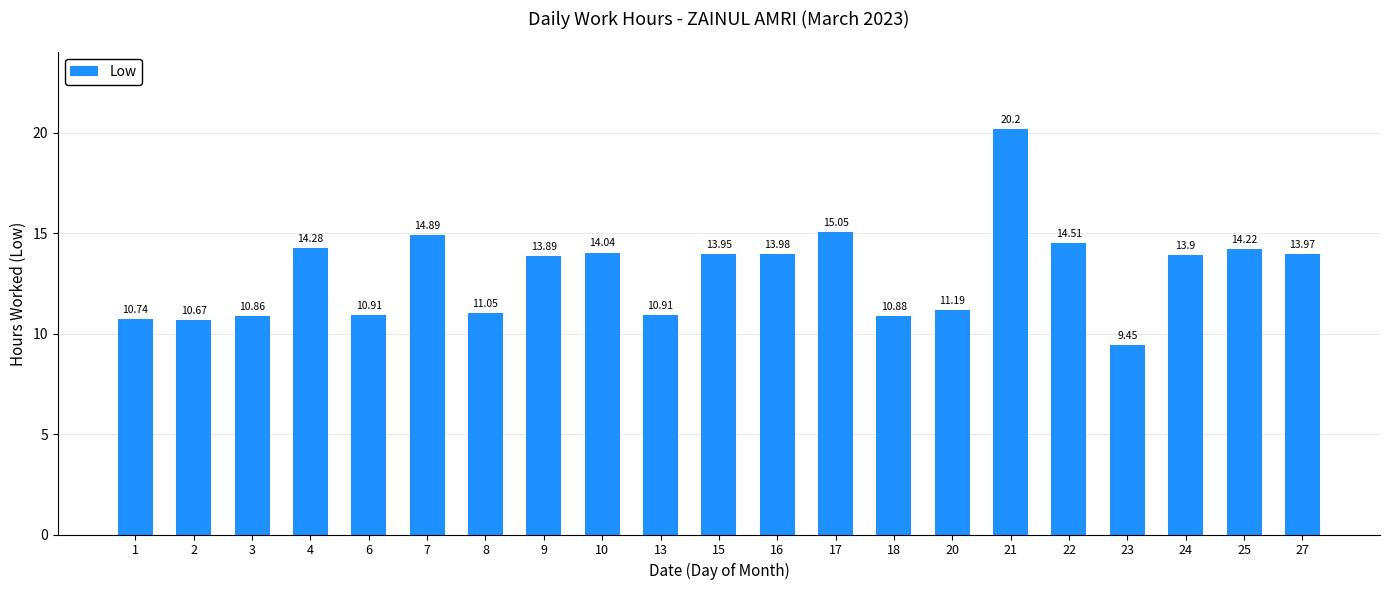

Approximately how many times larger is the value at 8 compared to 15?

0.8